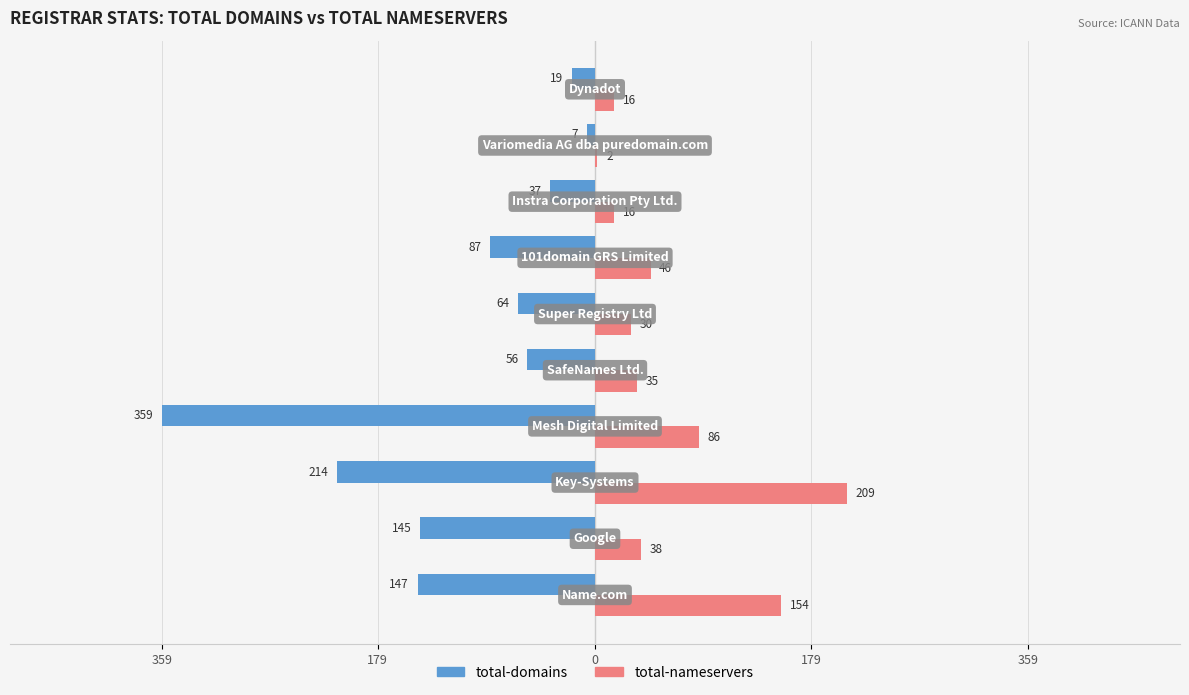

Reading left to right, what are all the values shown in this chart?

total-domains: -147	-145	-214	-359	-56	-64	-87	-37	-7	-19
total-nameservers: 154	38	209	86	35	30	46	16	2	16